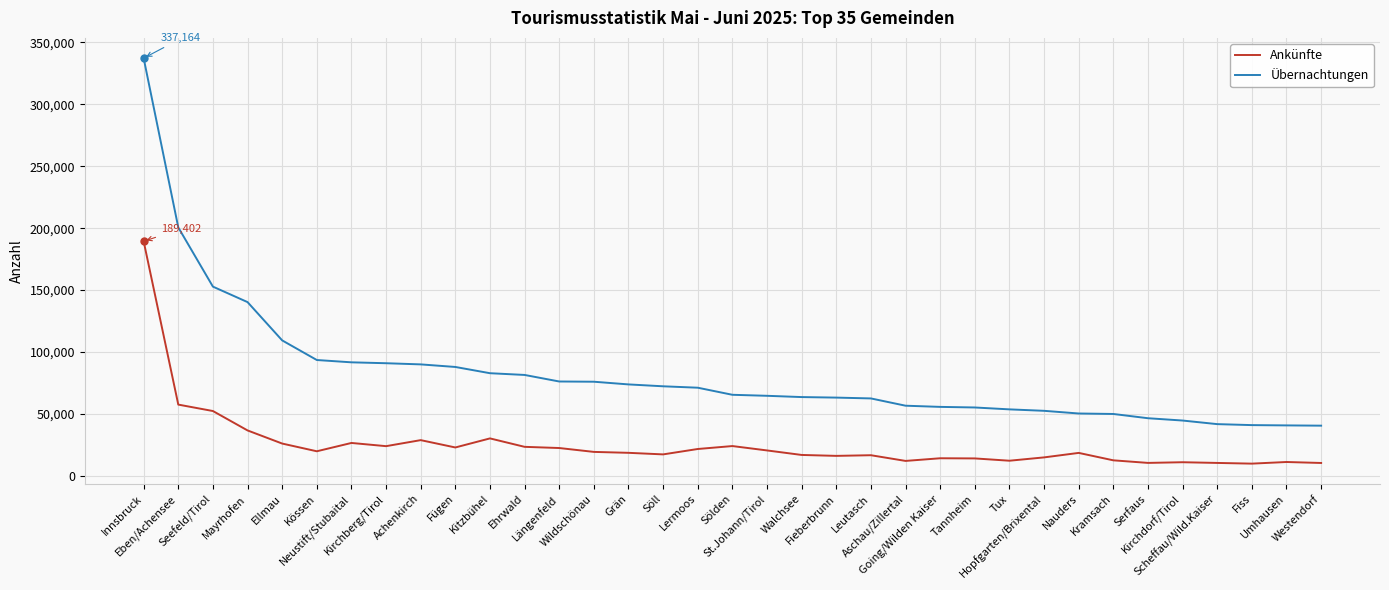

What is the minimum value shown in the chart?

10001